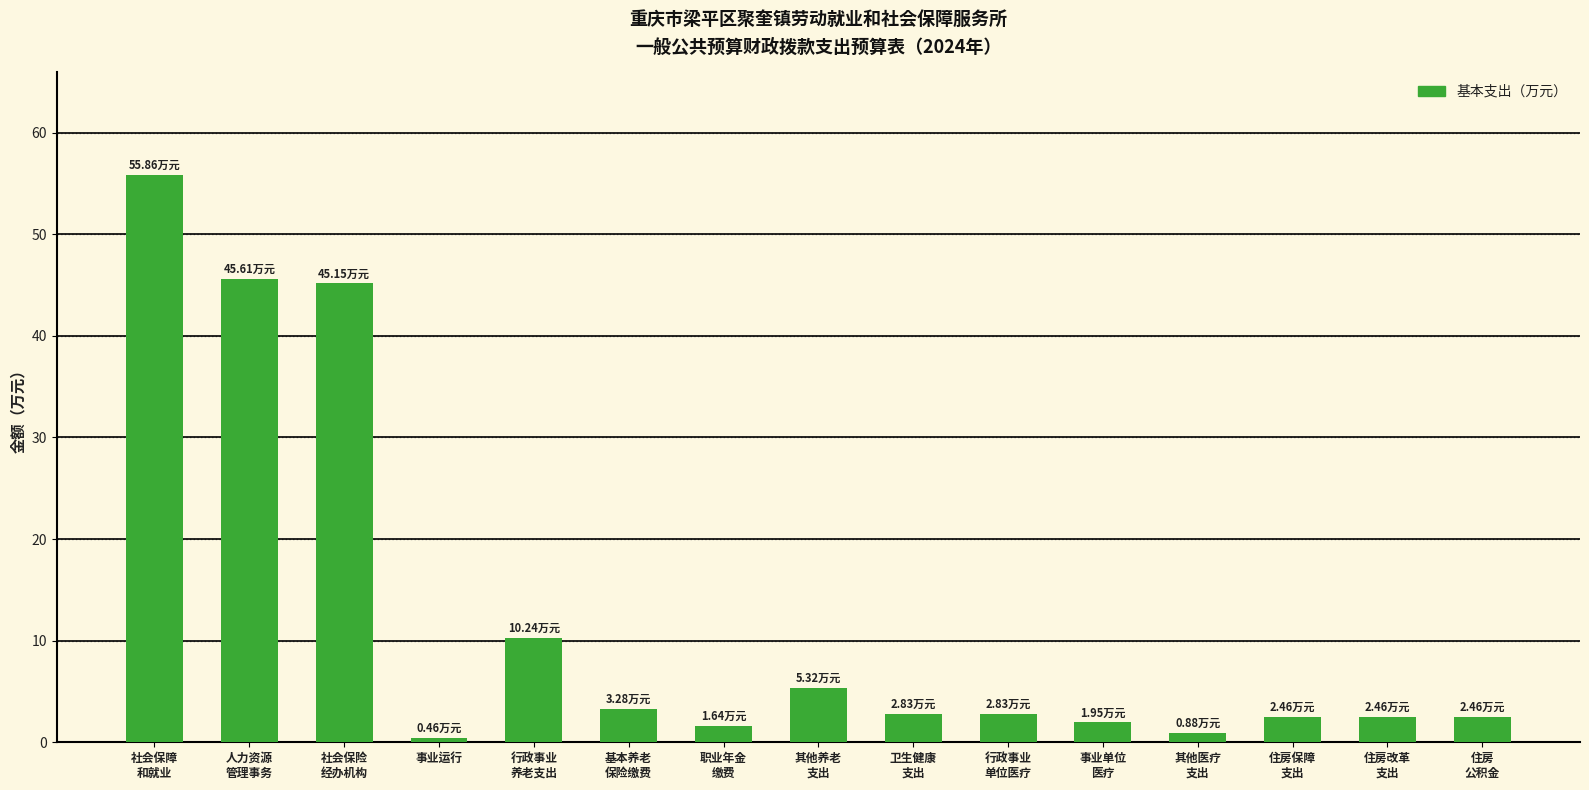

How many data points does each series have?

15